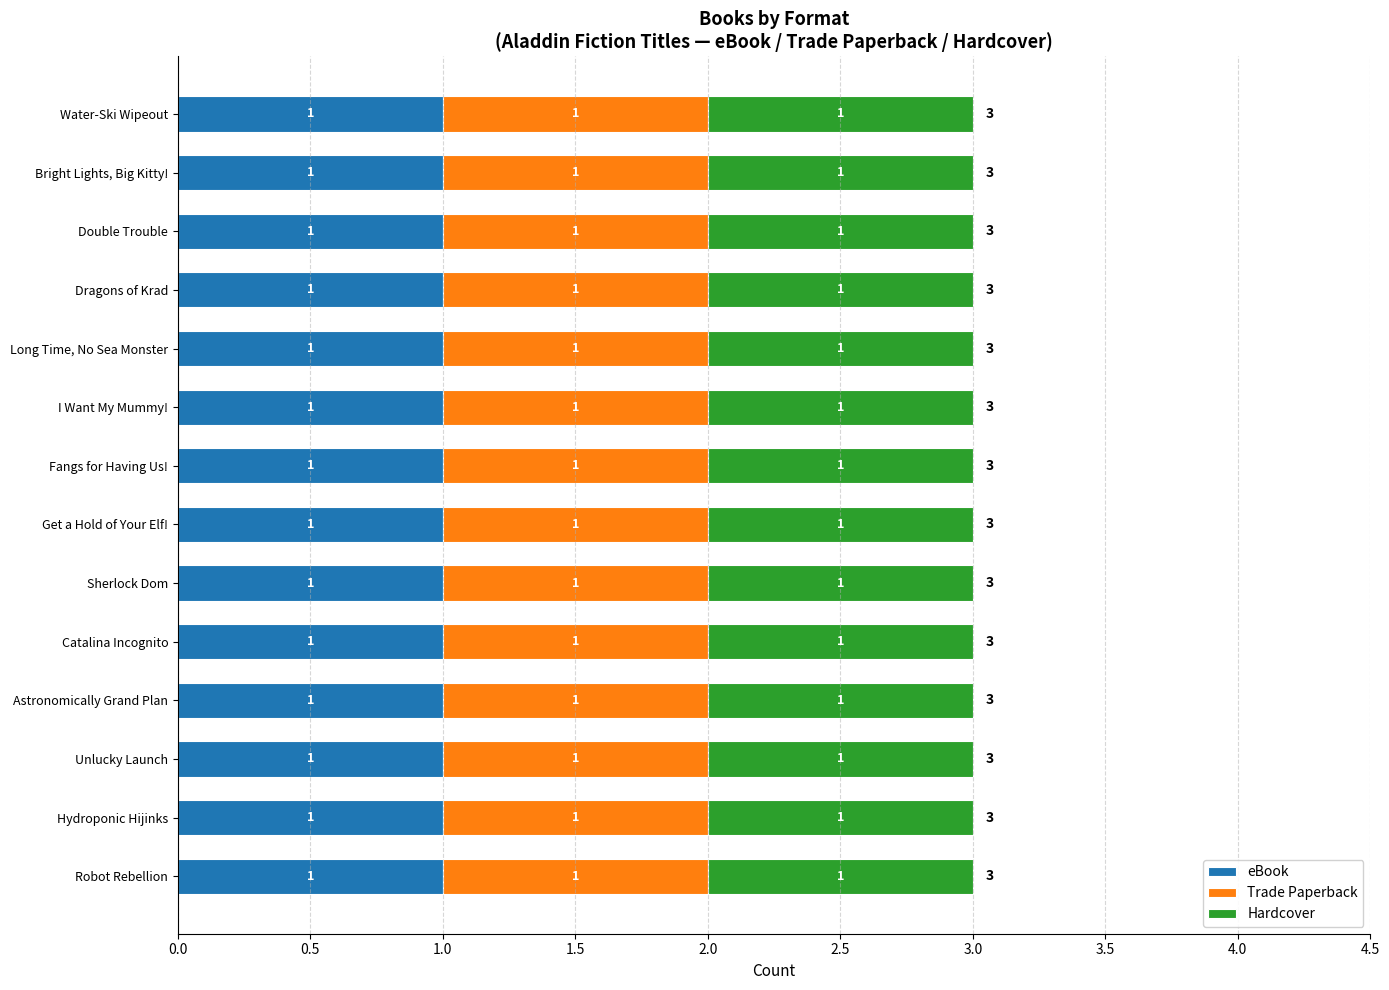

Count the number of data series in this chart.

3